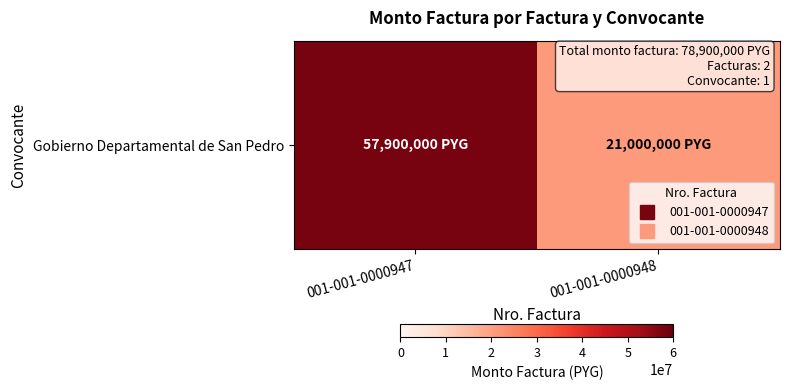

Reading right to left, what are all the values shown in this chart?

21000000	57900000